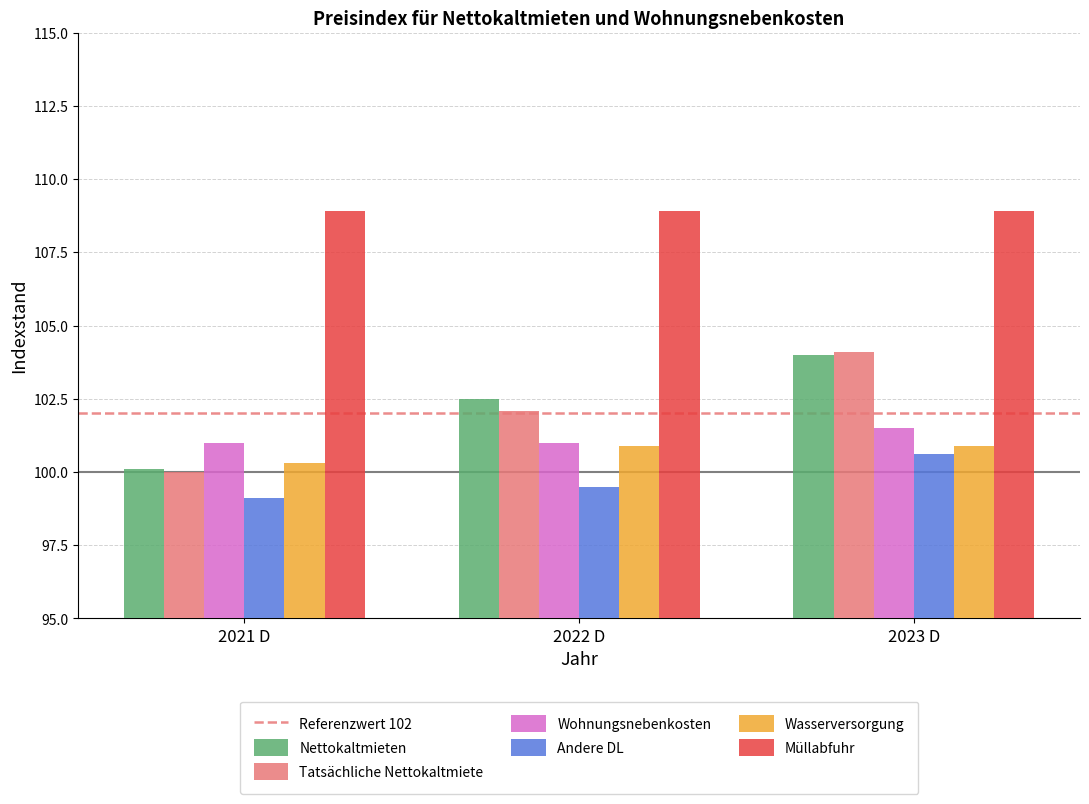

How many Wasserversorgung values are between 100 and 101?

3